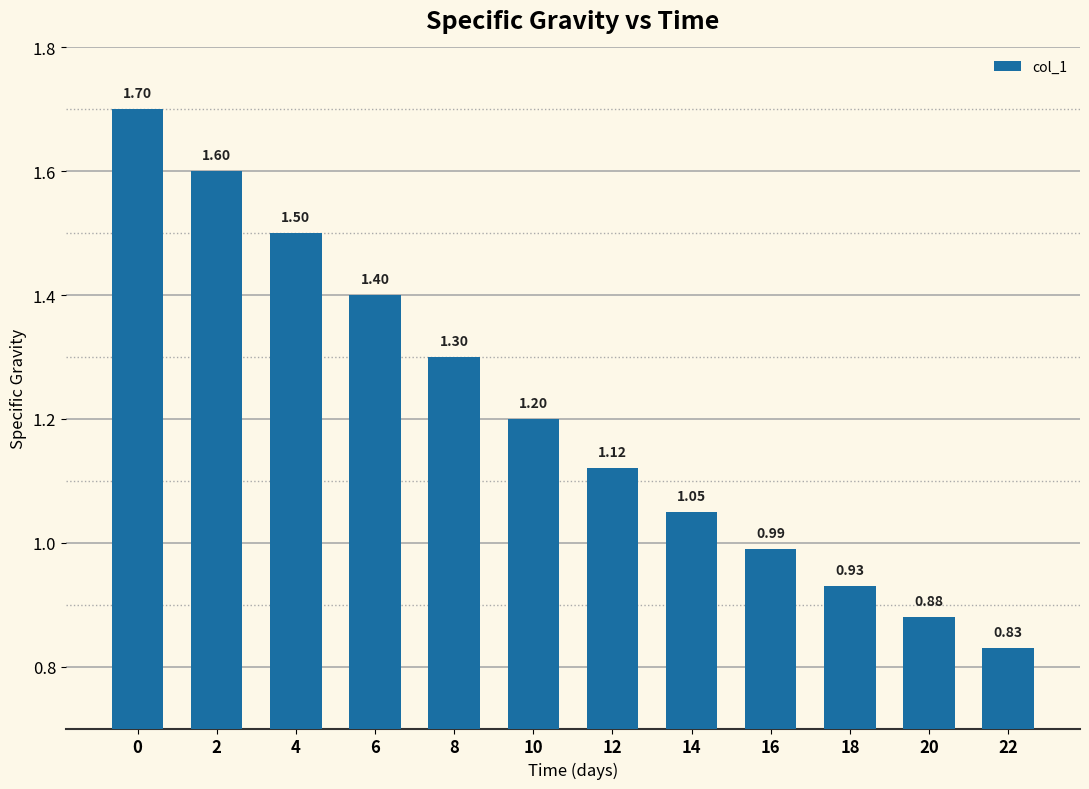

What is the difference between the second highest and second lowest values?

0.7